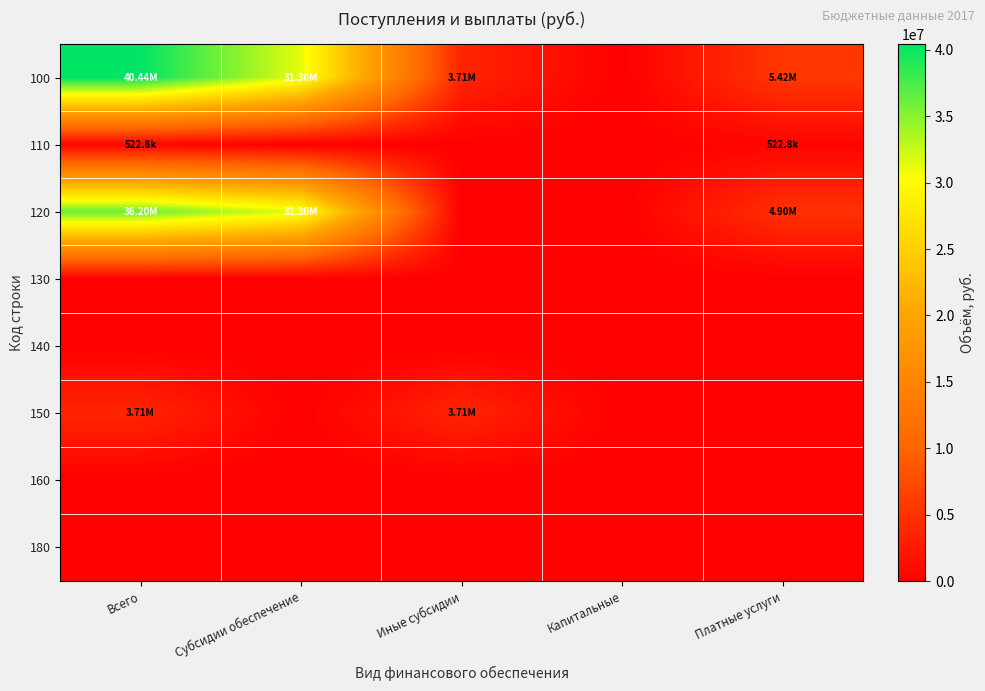

At how many categories does at least one series exceed 40203566?

1